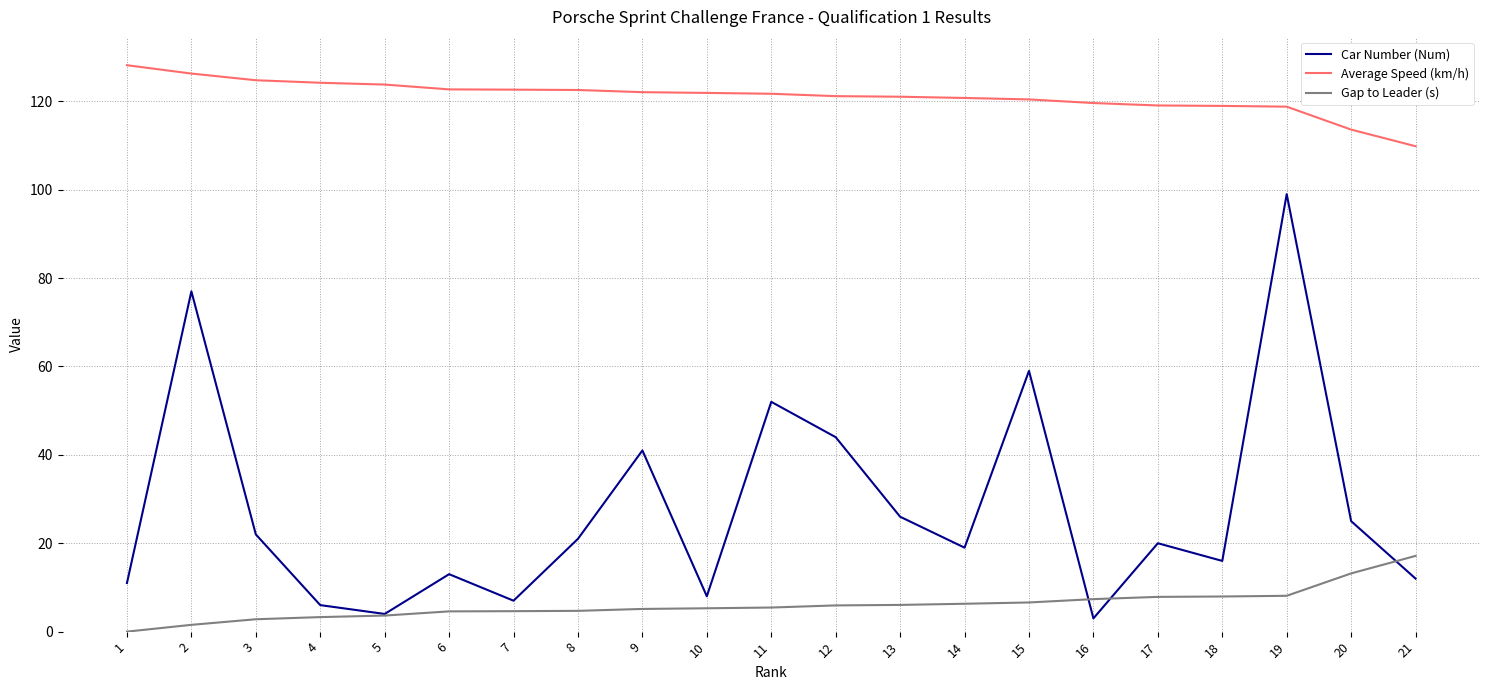

What is the lowest value of the Car Number (Num) series?

3.0